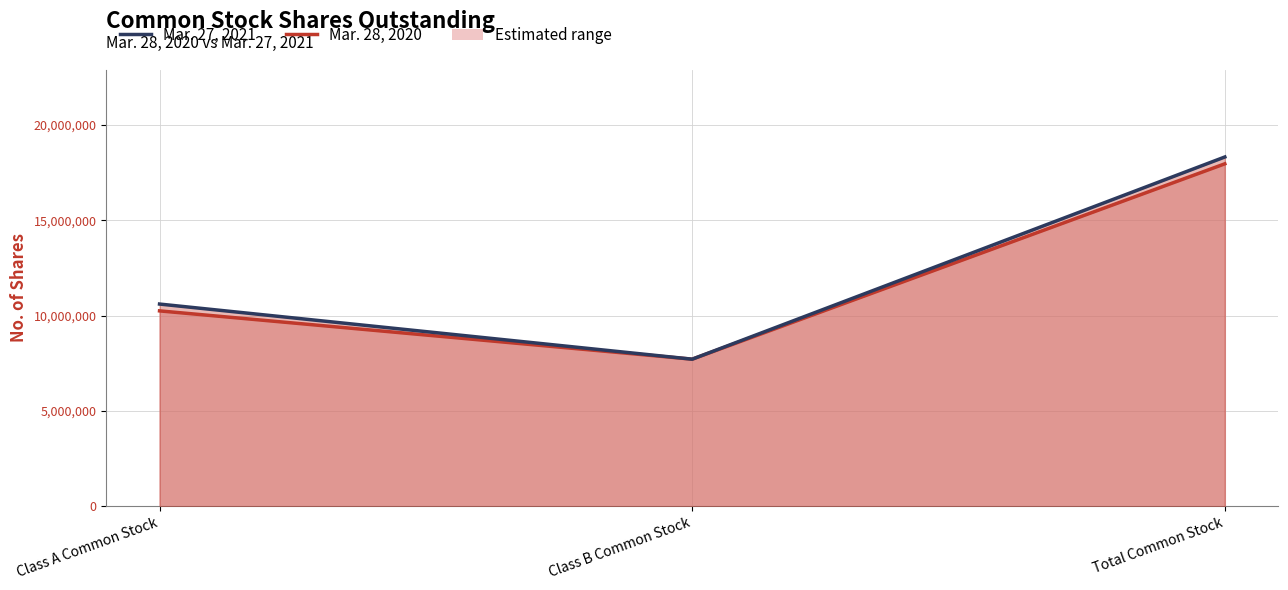

What is the sum of all values?

36657886